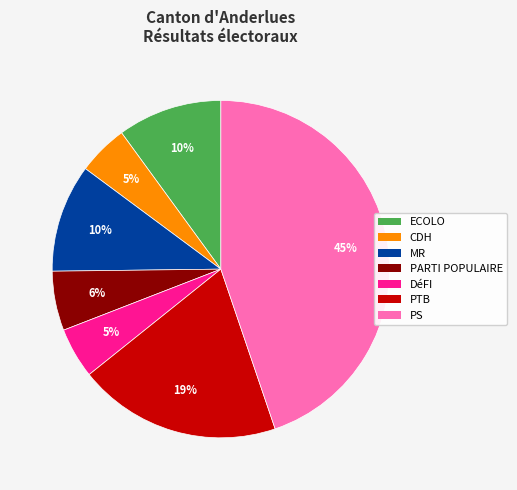

True or false: MR accounts for 10% of the total.

True